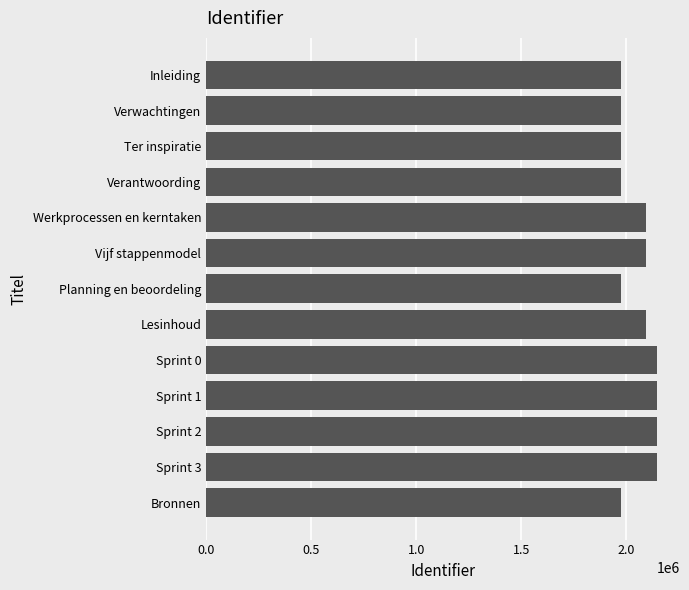

What is the average value?

2054641